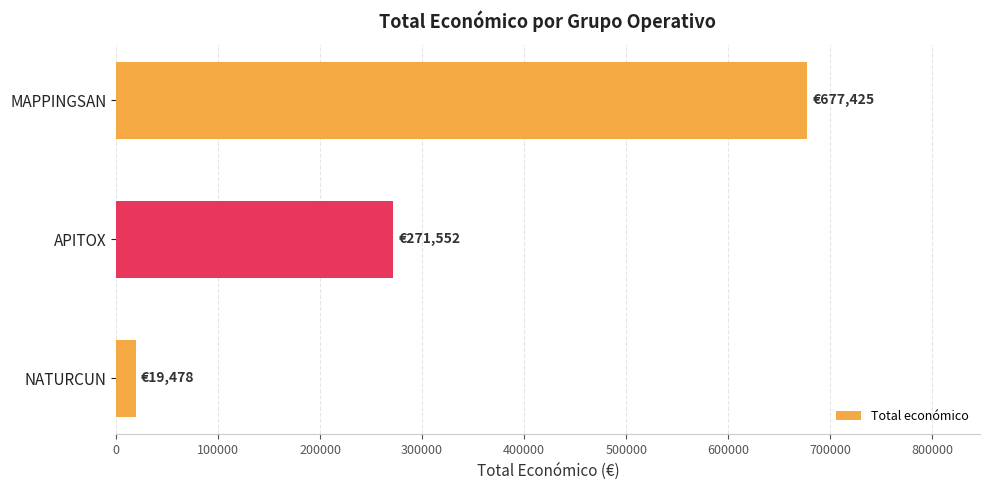

What is the difference between the second highest and minimum values?

252074